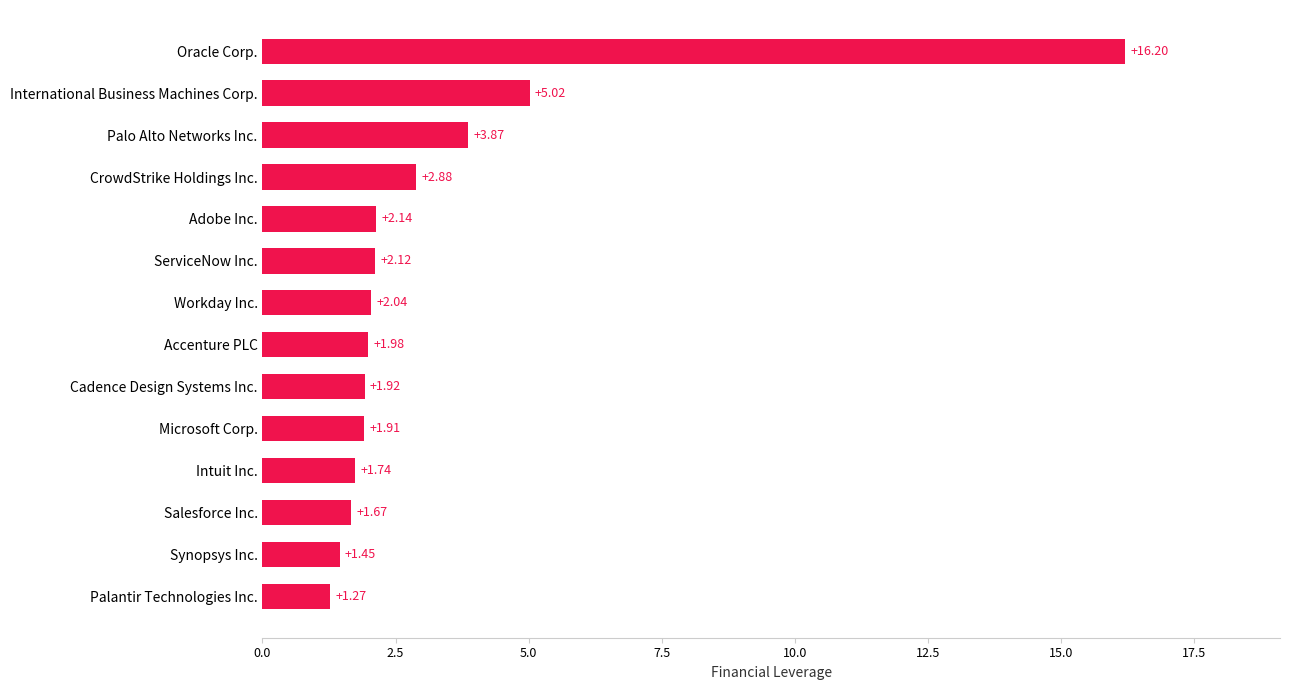

Which label corresponds to the largest value in the chart?

Oracle Corp.